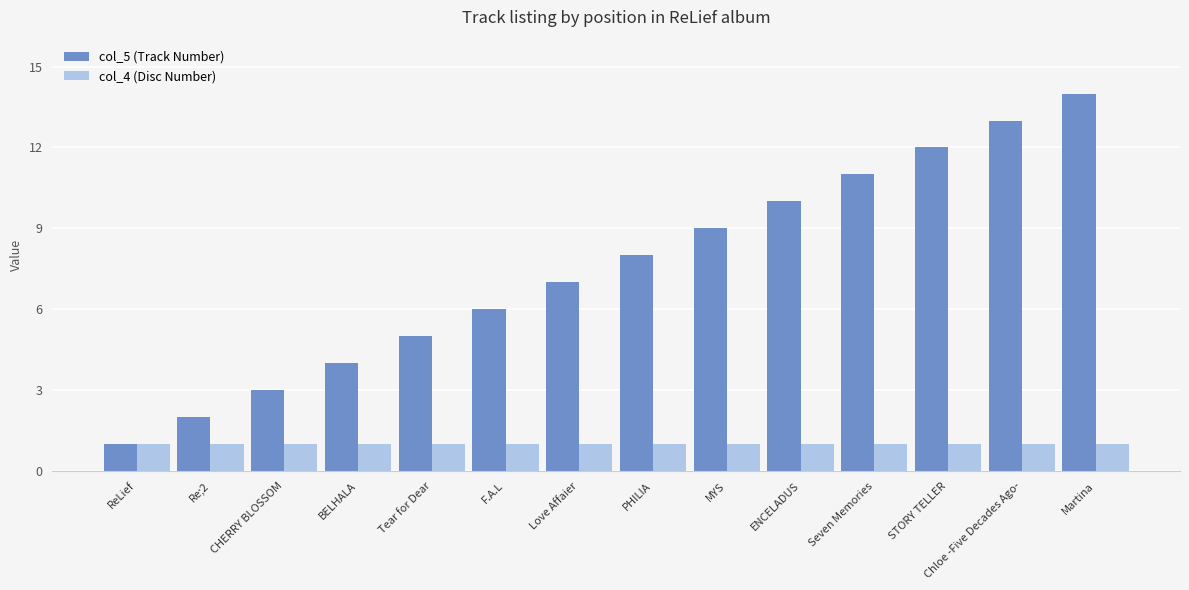

What is the minimum value for col_4 (Disc Number)?

1